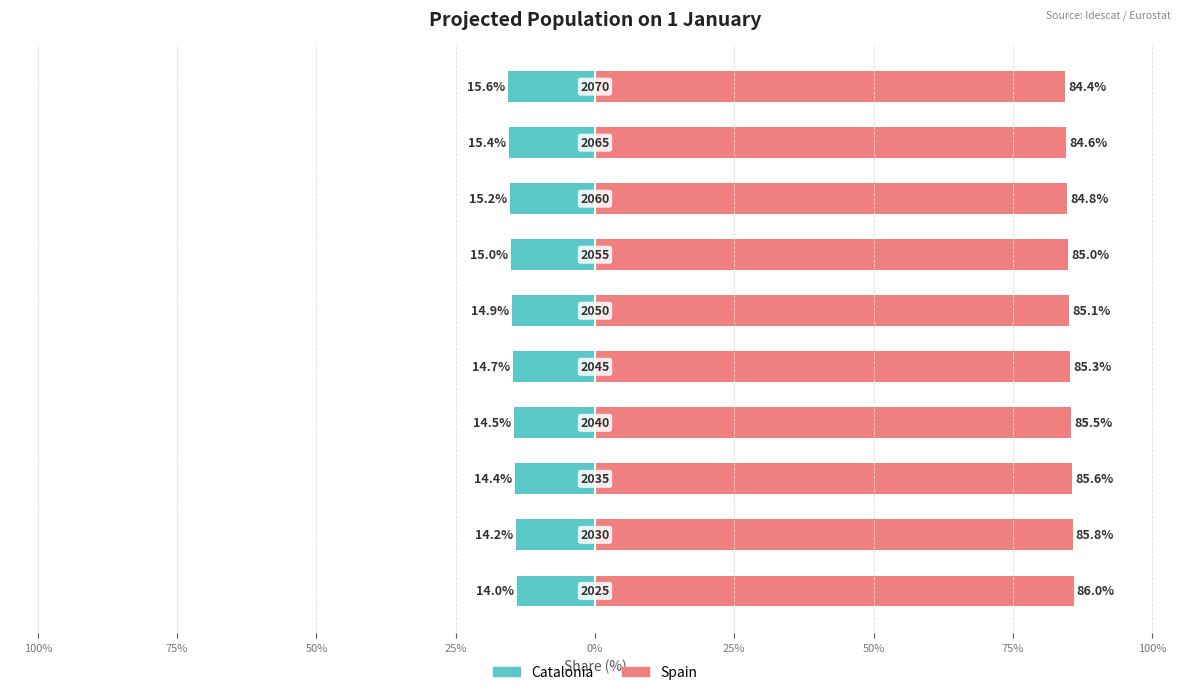

Rank the series by their maximum value, from highest to lowest.

Spain, Catalonia